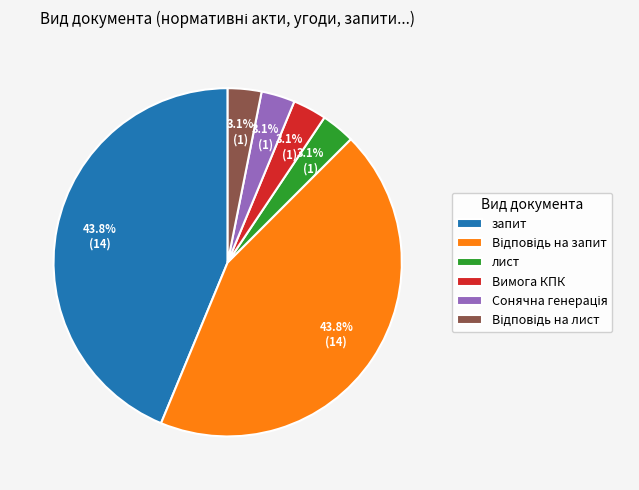

Between запит and Вимога КПК, which is larger?

запит